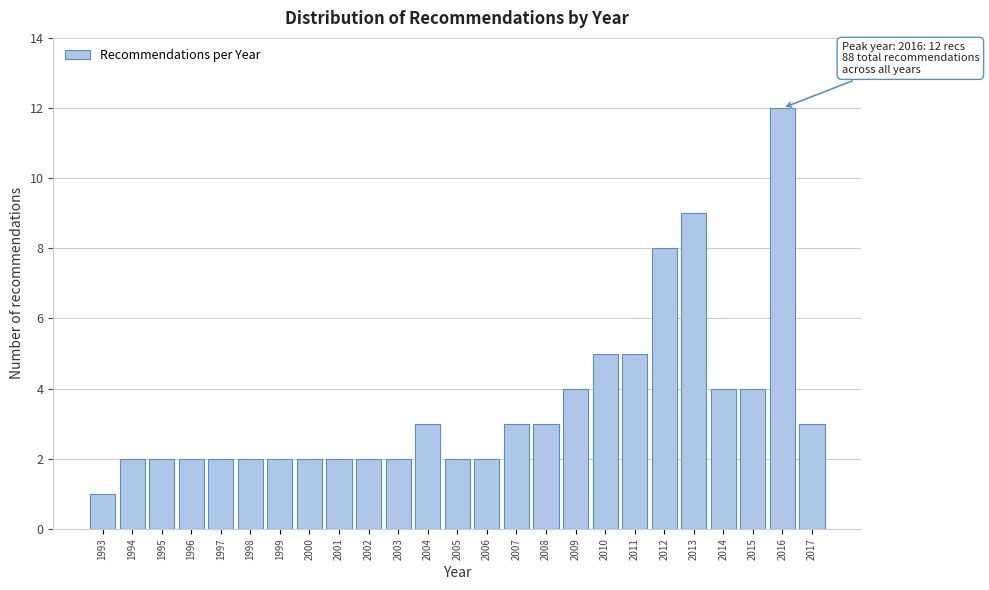

Reading left to right, transcribe all the data shown in this chart.

1993=1	1994=2	1995=2	1996=2	1997=2	1998=2	1999=2	2000=2	2001=2	2002=2	2003=2	2004=3	2005=2	2006=2	2007=3	2008=3	2009=4	2010=5	2011=5	2012=8	2013=9	2014=4	2015=4	2016=12	2017=3